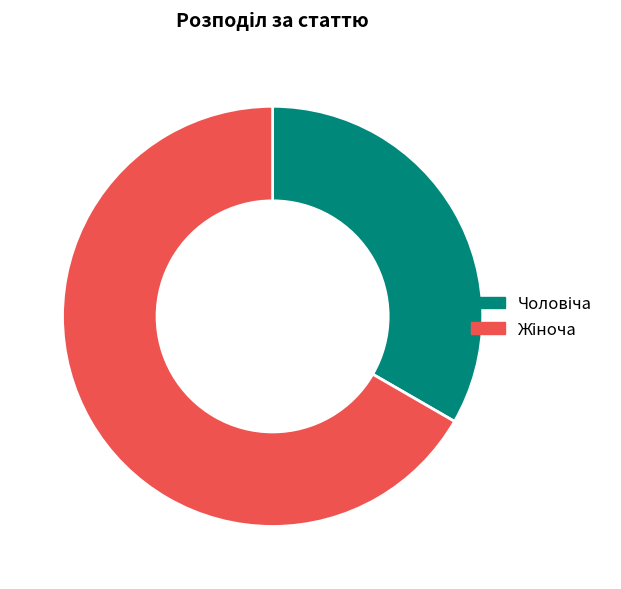

Is there a majority slice in this chart?

Yes